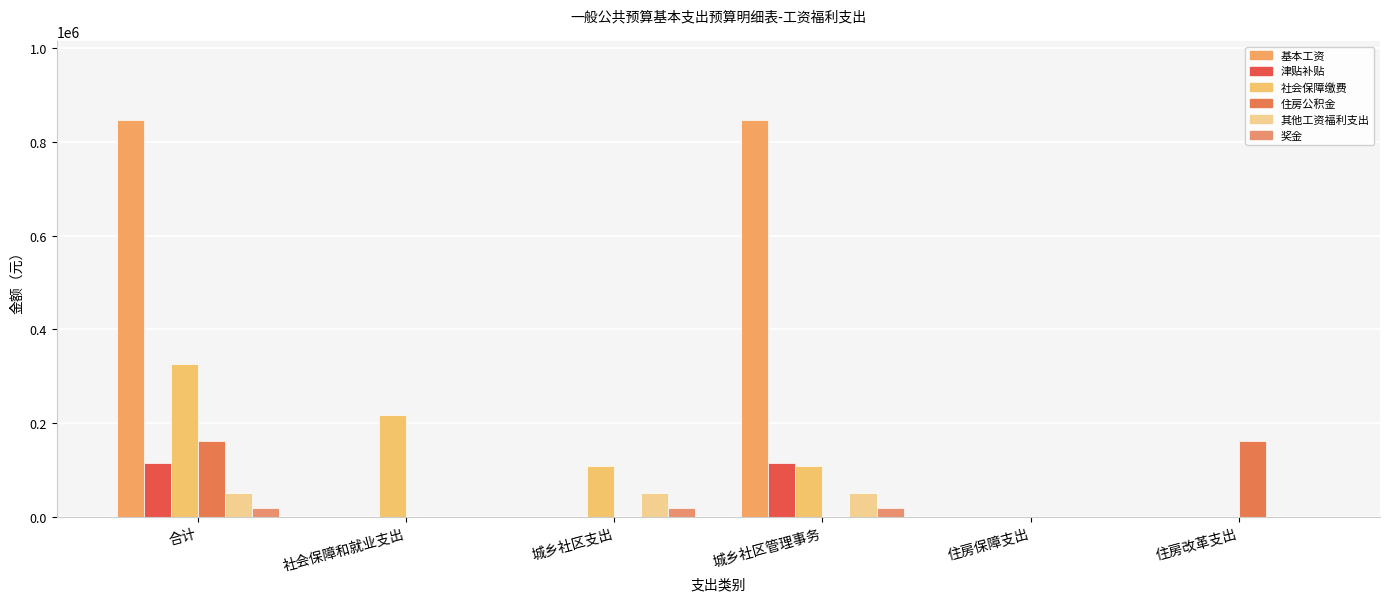

Count the 奖金 values in the range 0 to 18352.

6